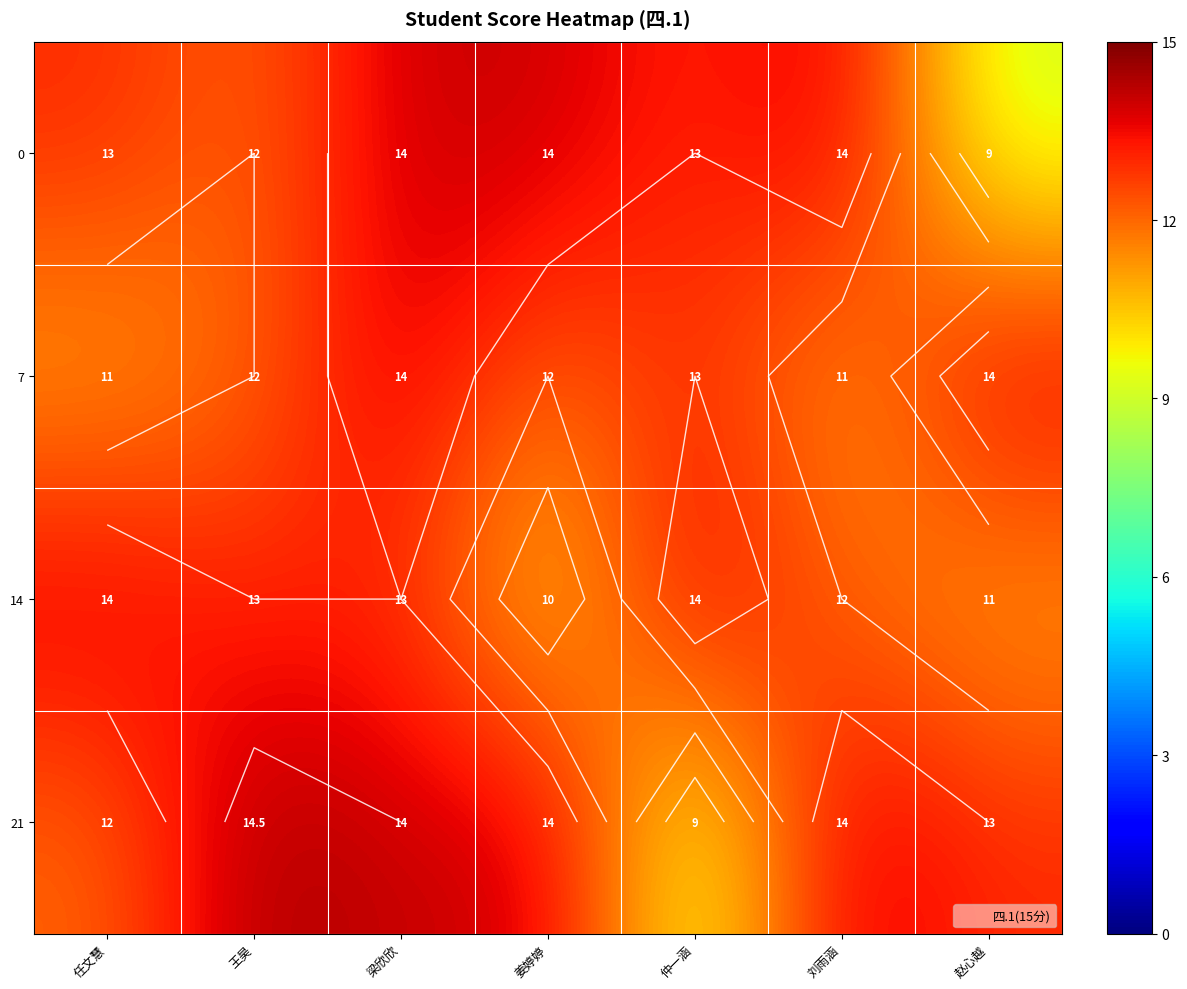

What is the difference between the second highest and second lowest values in the 21 series?

2.0